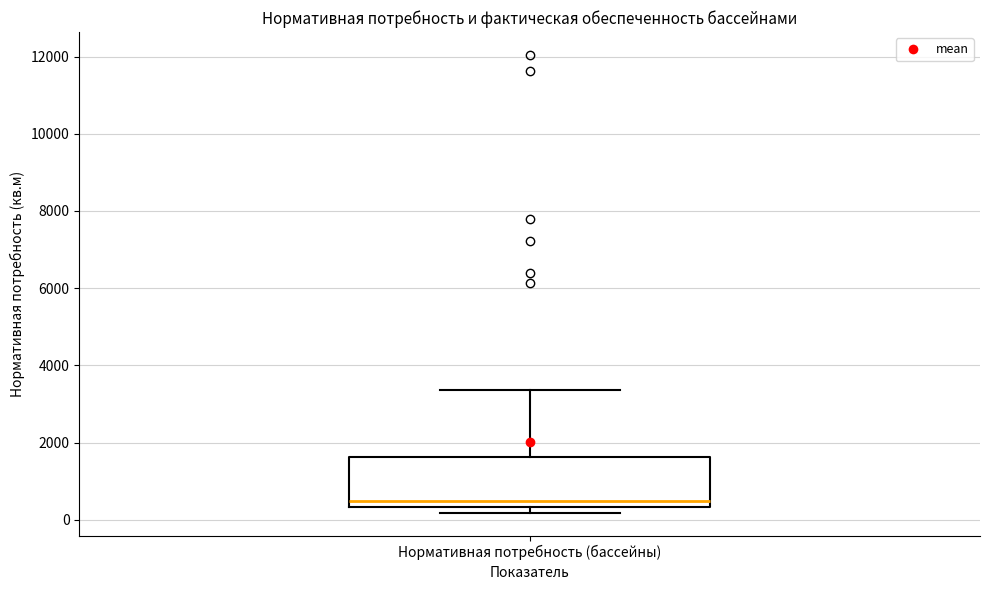

Transcribe this box plot: give where the median line is, the range the box spans, and where the two whiskers end, as read against the y-axis. The values are not printed on the chart, so give them approximately, as read against the axis.

median 400 (just above the box's lower edge), box 400 to 1600, whiskers 200 to 3400